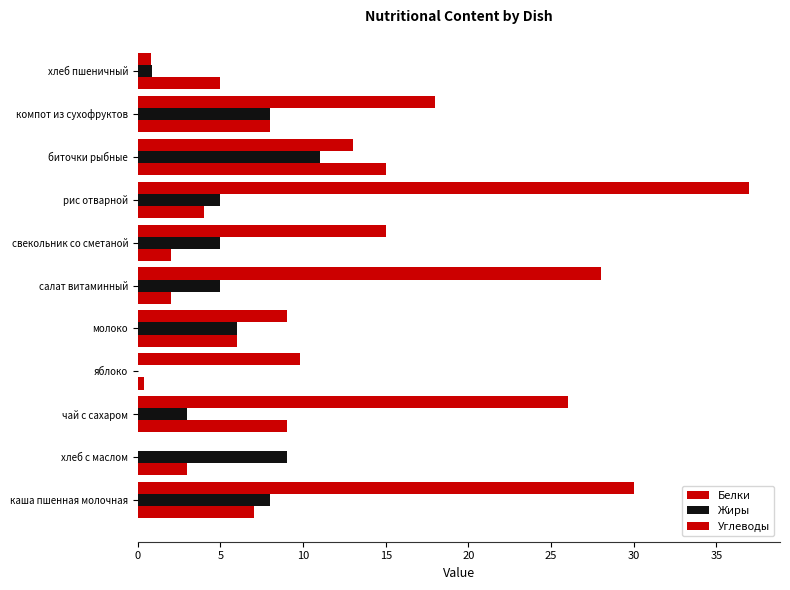

How many distinct data groups are displayed?

3